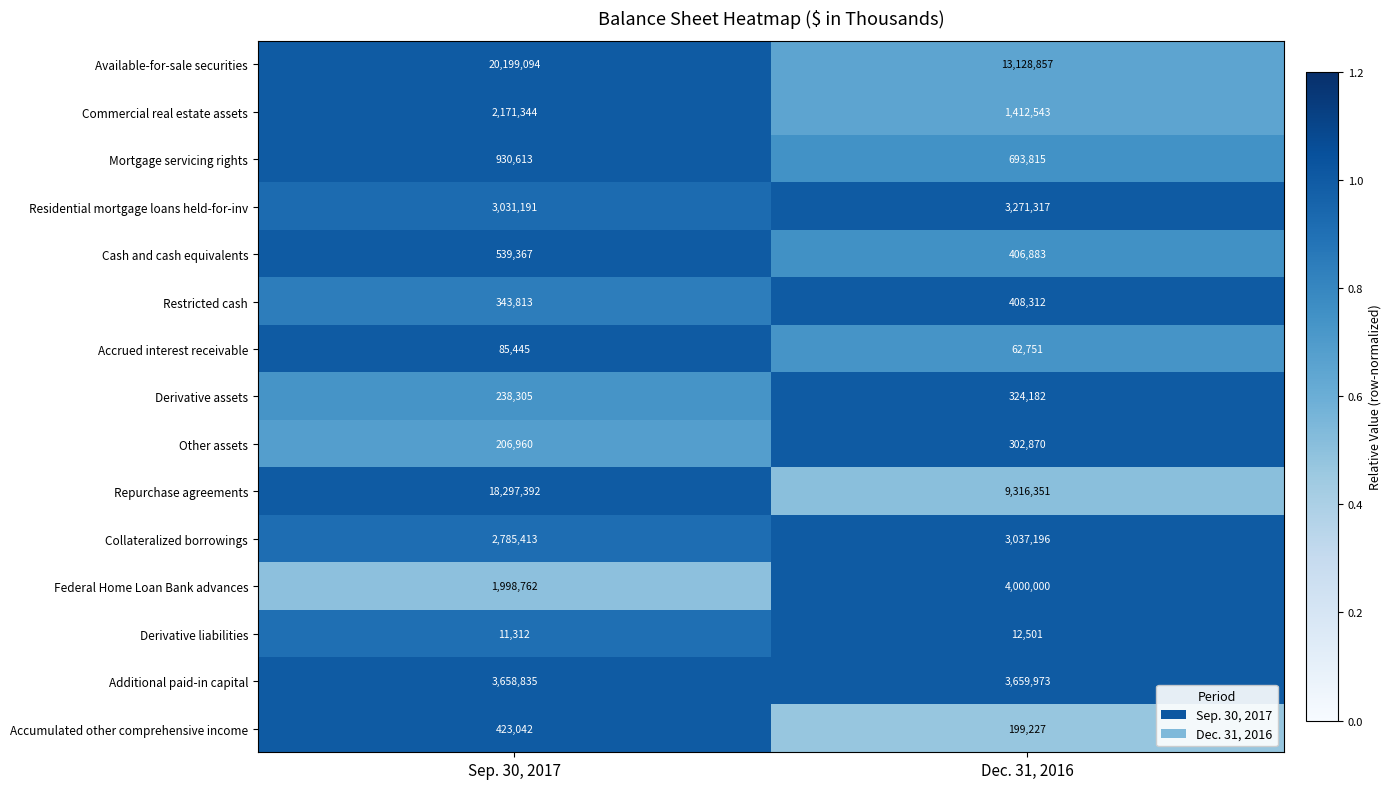

Reading left to right, transcribe all the data shown in this chart.

Available-for-sale securities: 20199094	13128857
Commercial real estate assets: 2171344	1412543
Mortgage servicing rights: 930613	693815
Residential mortgage loans held-for-inv: 3031191	3271317
Cash and cash equivalents: 539367	406883
Restricted cash: 343813	408312
Accrued interest receivable: 85445	62751
Derivative assets: 238305	324182
Other assets: 206960	302870
Repurchase agreements: 18297392	9316351
Collateralized borrowings: 2785413	3037196
Federal Home Loan Bank advances: 1998762	4000000
Derivative liabilities: 11312	12501
Additional paid-in capital: 3658835	3659973
Accumulated other comprehensive income: 423042	199227